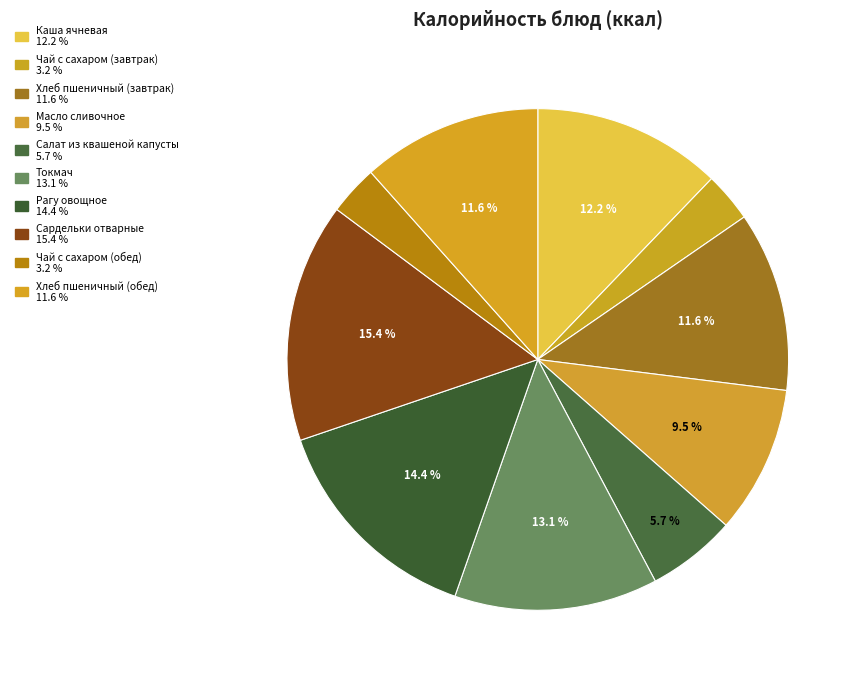

Approximately how many times larger is the value at Чай с сахаром (завтрак) compared to Сардельки отварные?

0.2